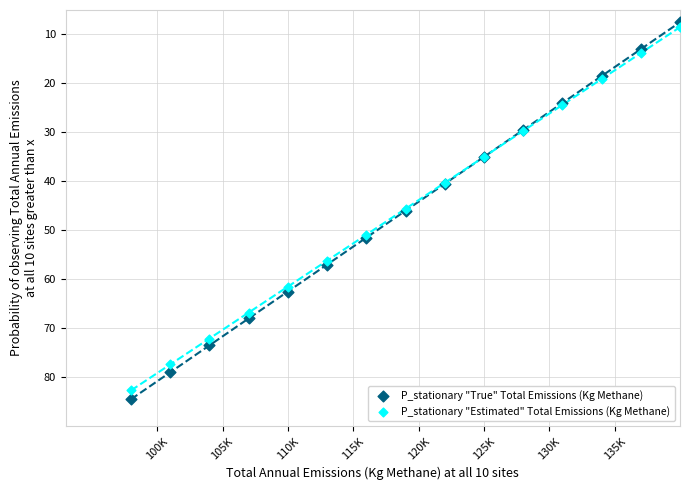

Which series has the widest spread of Y values?

P_stationary "True" Total Emissions (Kg Methane)